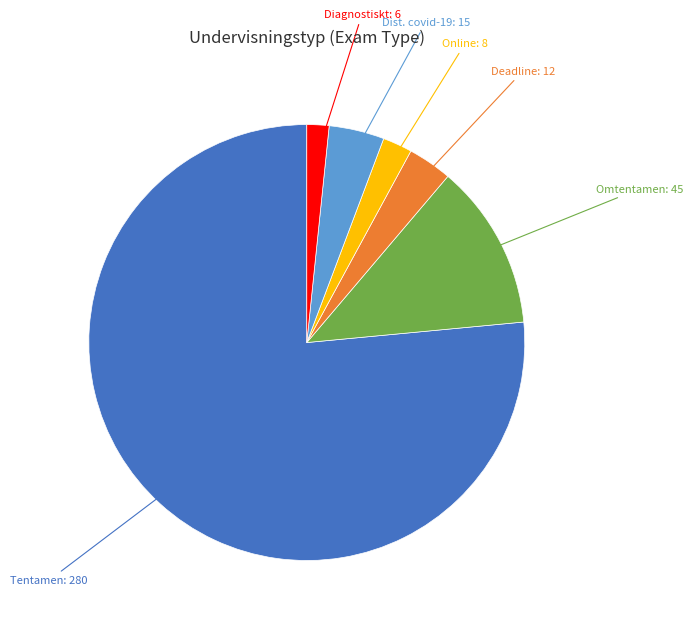

Is there any slice that represents more than half of the pie?

Yes